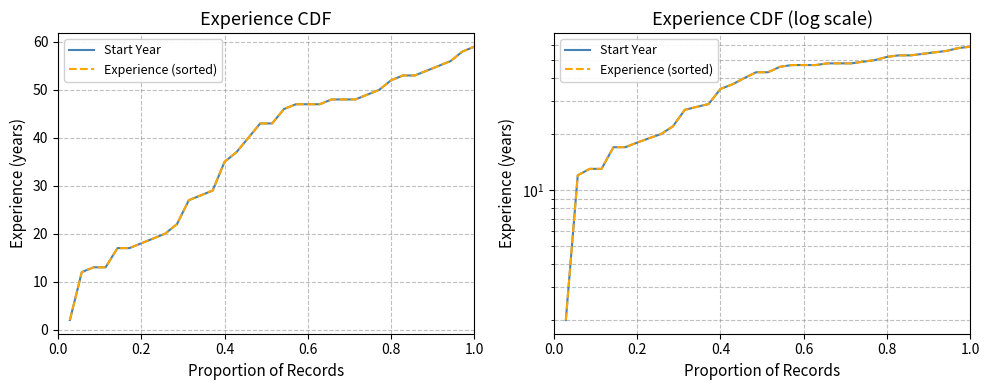

How many values in the Start Year series are below 43?

16